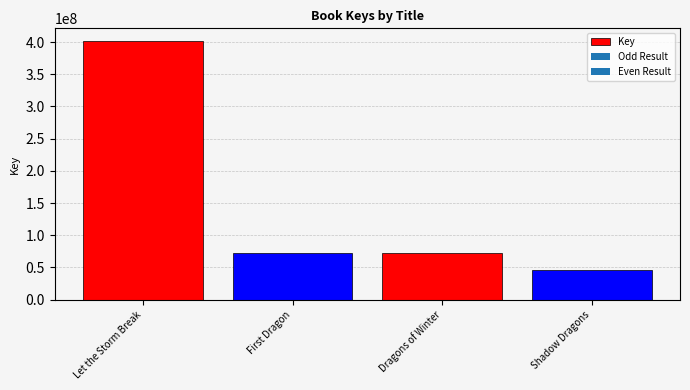

Is it true that the value at Shadow Dragons is 76290979?

False